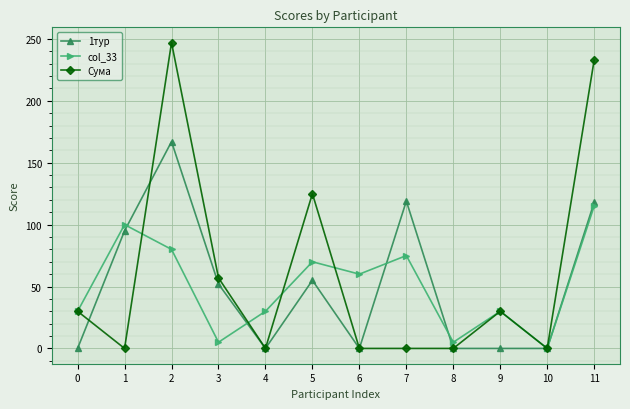

How many values in the 1тур series are below 52?

6